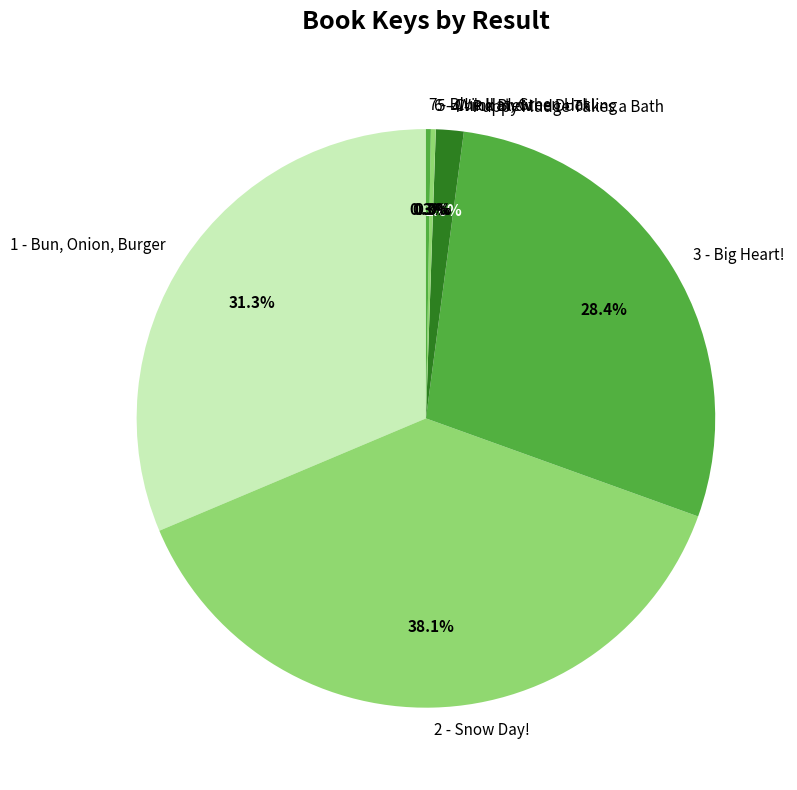

What is the largest slice in the pie chart?

2 - Snow Day!